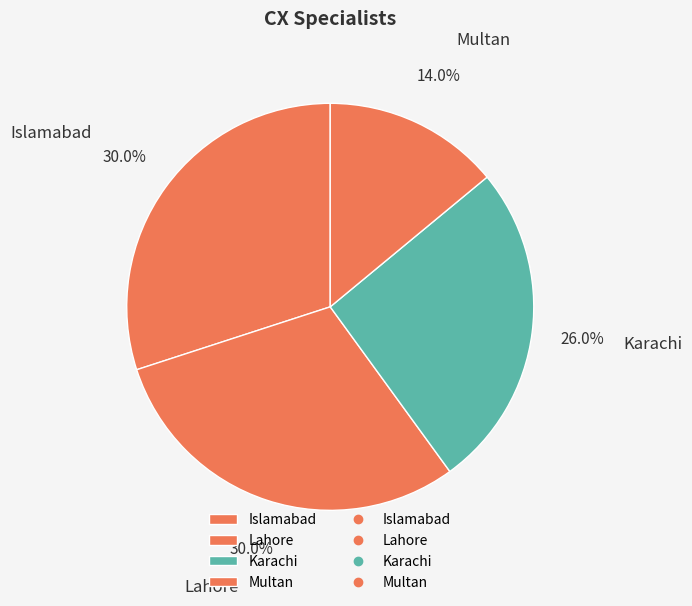

Is there any slice that represents more than half of the pie?

No